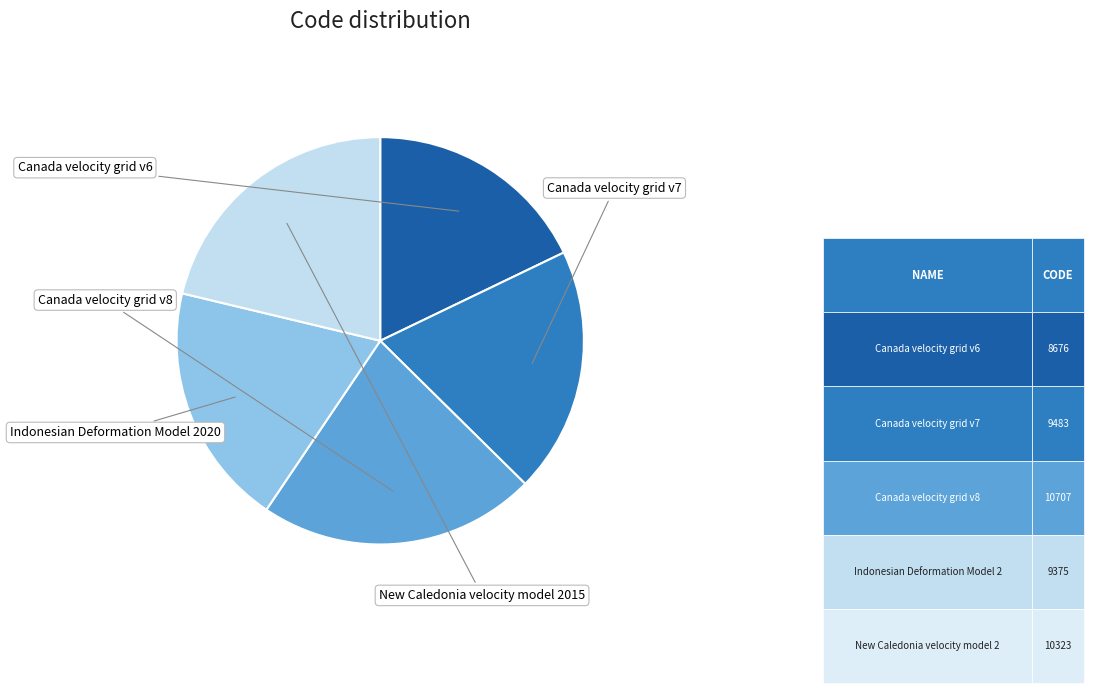

Is there a majority slice in this chart?

No